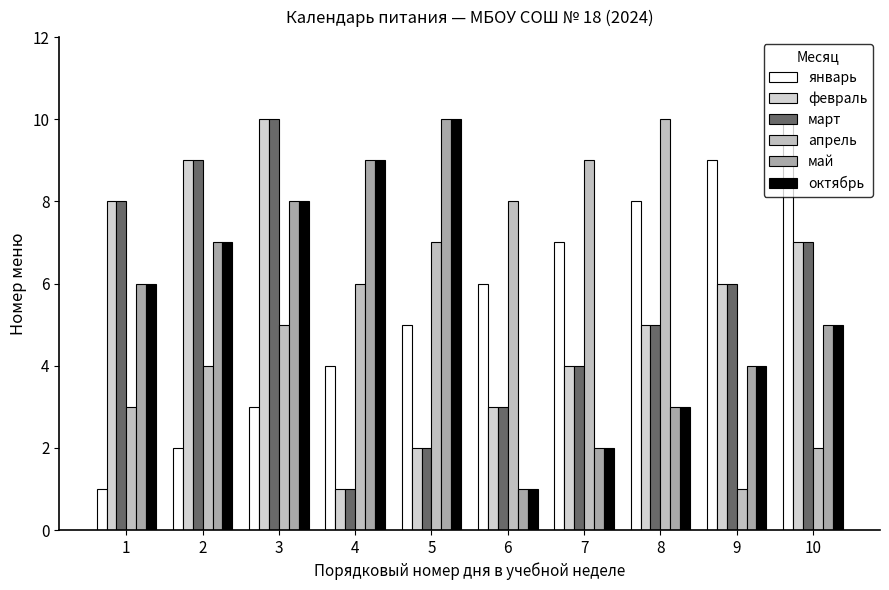

How many апрель values are between 3 and 8?

6